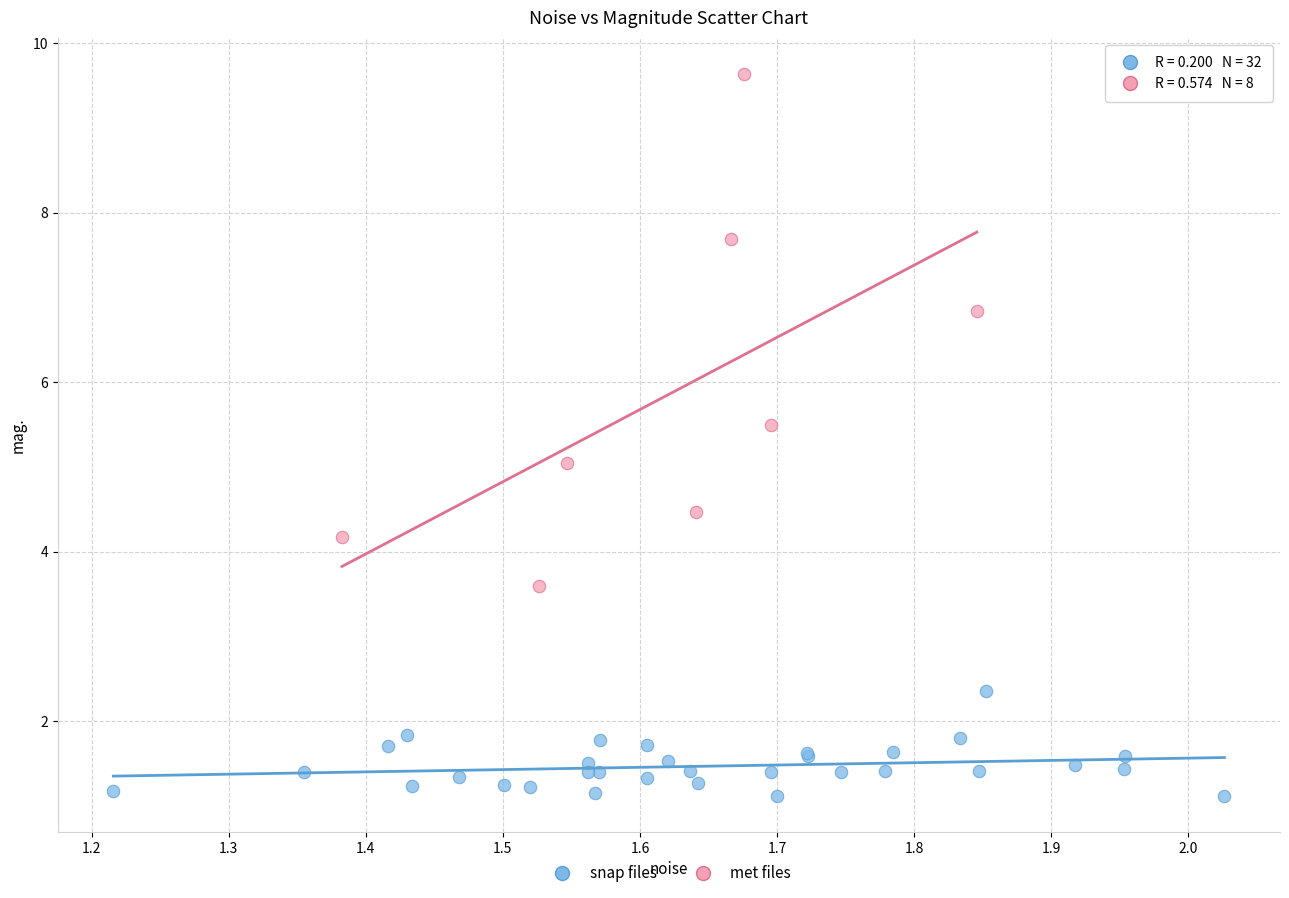

Which series contains the highest Y value?

met files